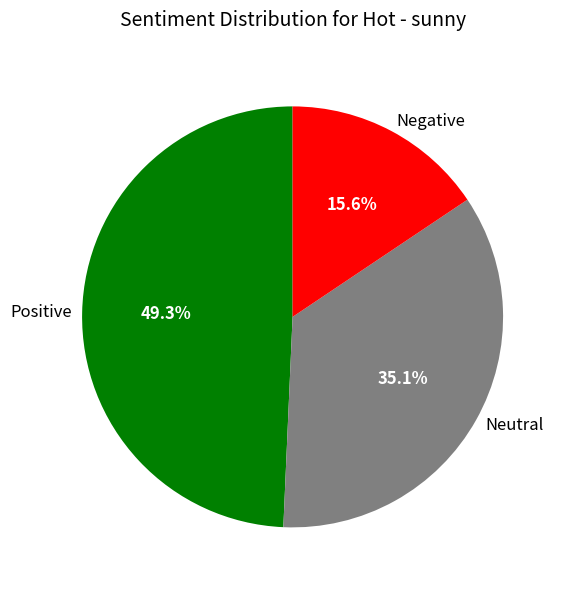

Does any single category account for the majority?

No